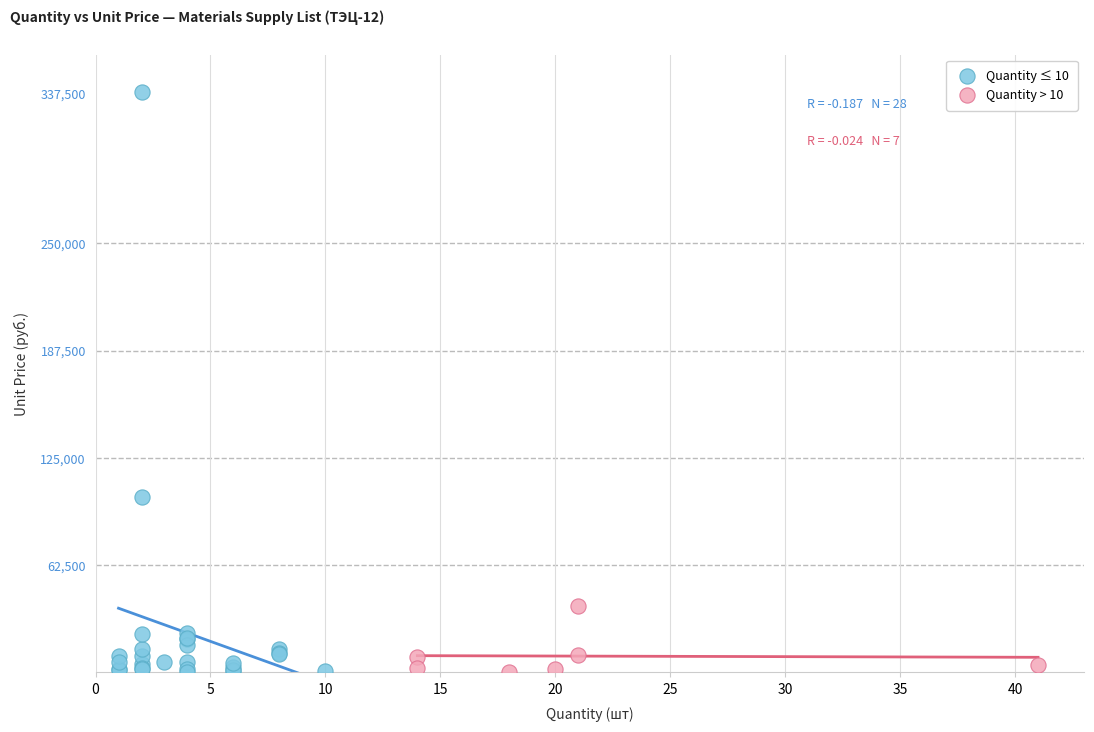

Which series has the largest Y range (max minus min)?

Quantity ≤ 10